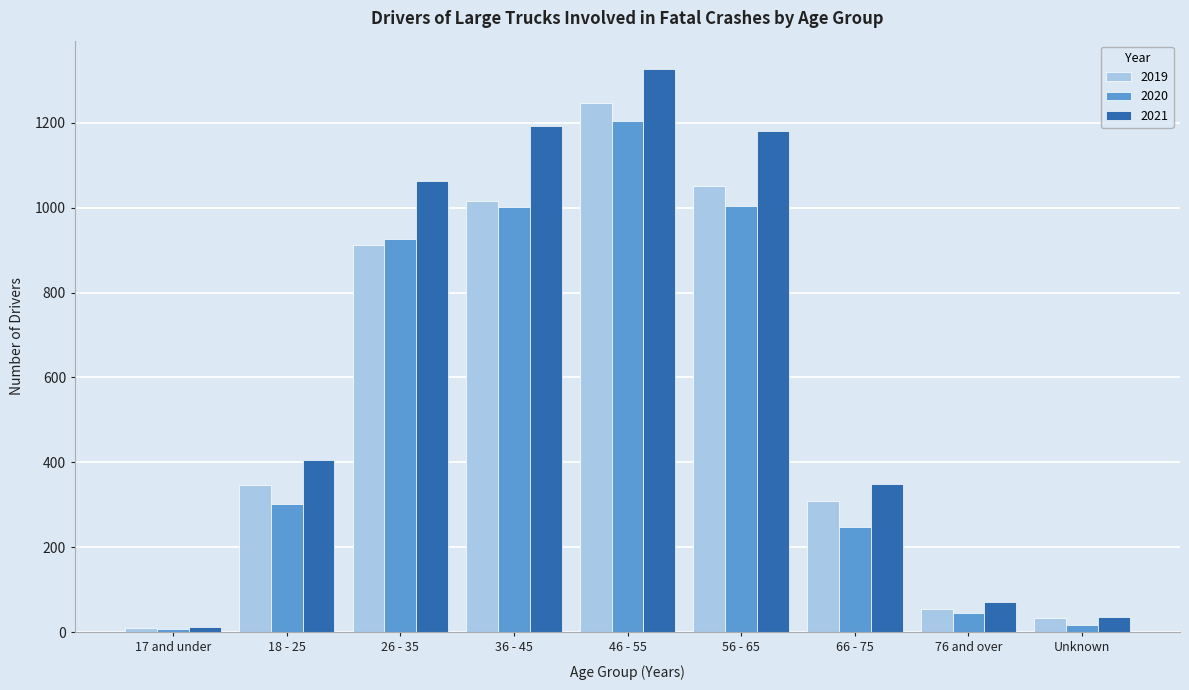

Which series has the largest range (max minus min)?

2021